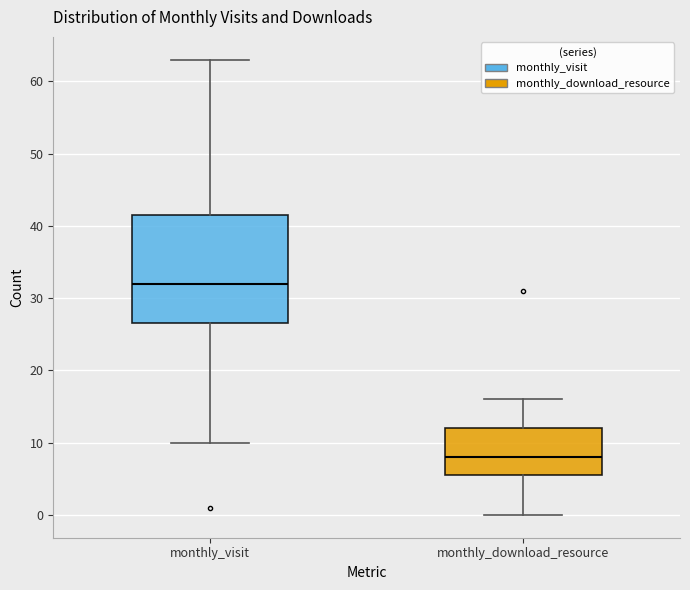

Which box has the highest median line?

monthly_visit